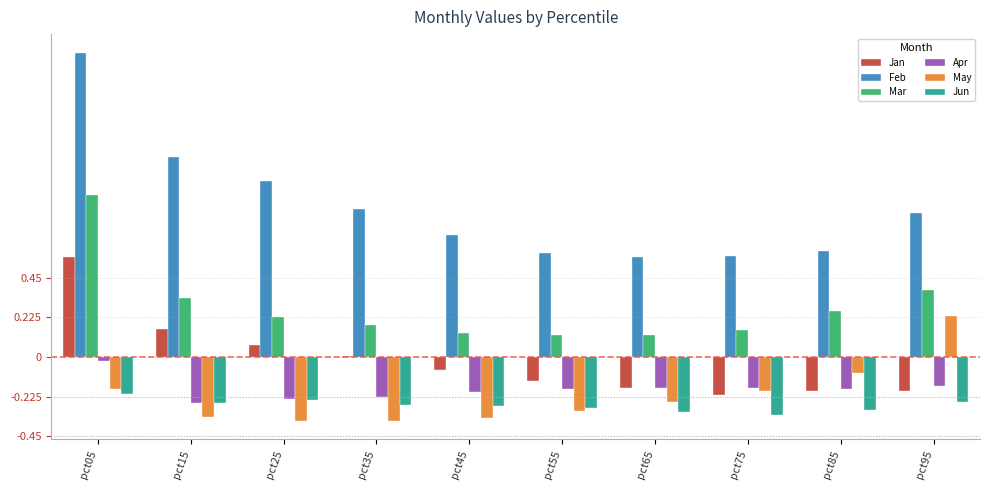

Which series has the largest total across all categories?

Feb